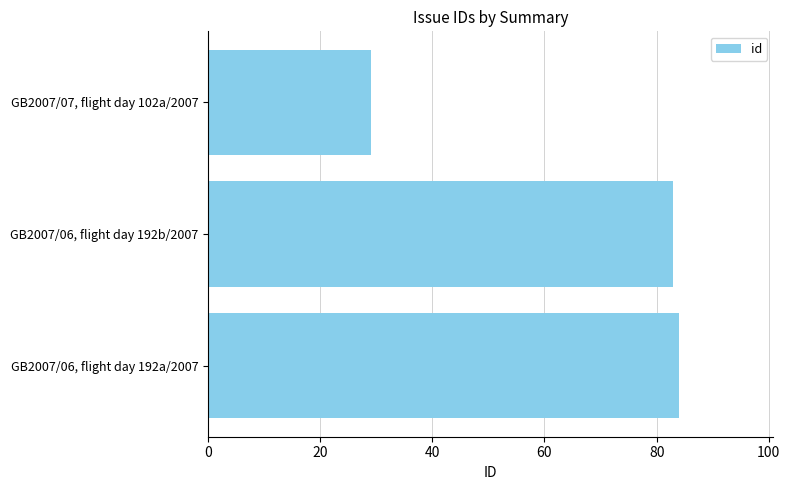

What is the average value?

65